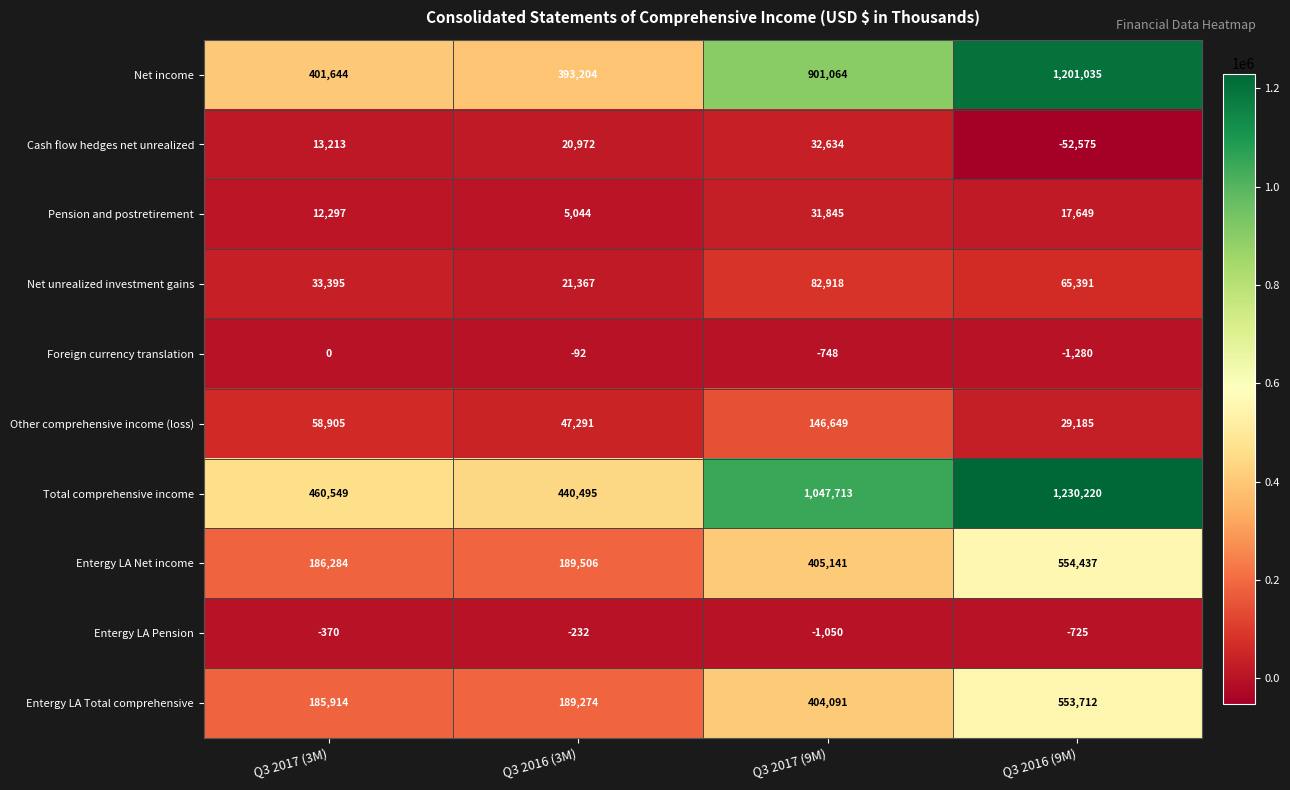

Rank the series by their maximum value, from highest to lowest.

Total comprehensive income, Net income, Entergy LA Net income, Entergy LA Total comprehensive, Other comprehensive income (loss), Net unrealized investment gains, Cash flow hedges net unrealized, Pension and postretirement, Foreign currency translation, Entergy LA Pension